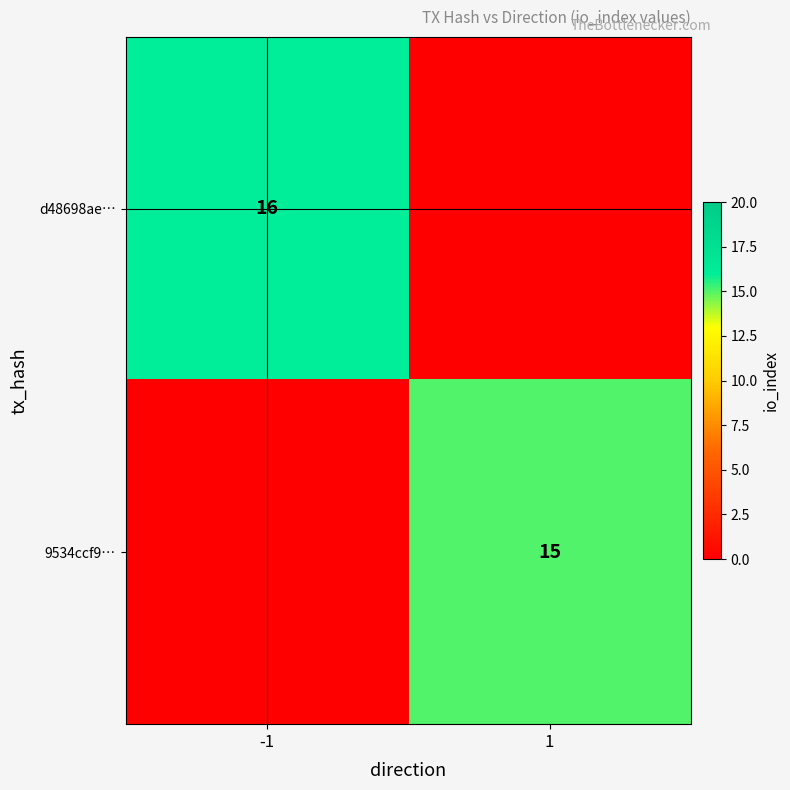

Is the value of 9534ccf9… at 1 greater than the value of d48698ae… at -1?

No